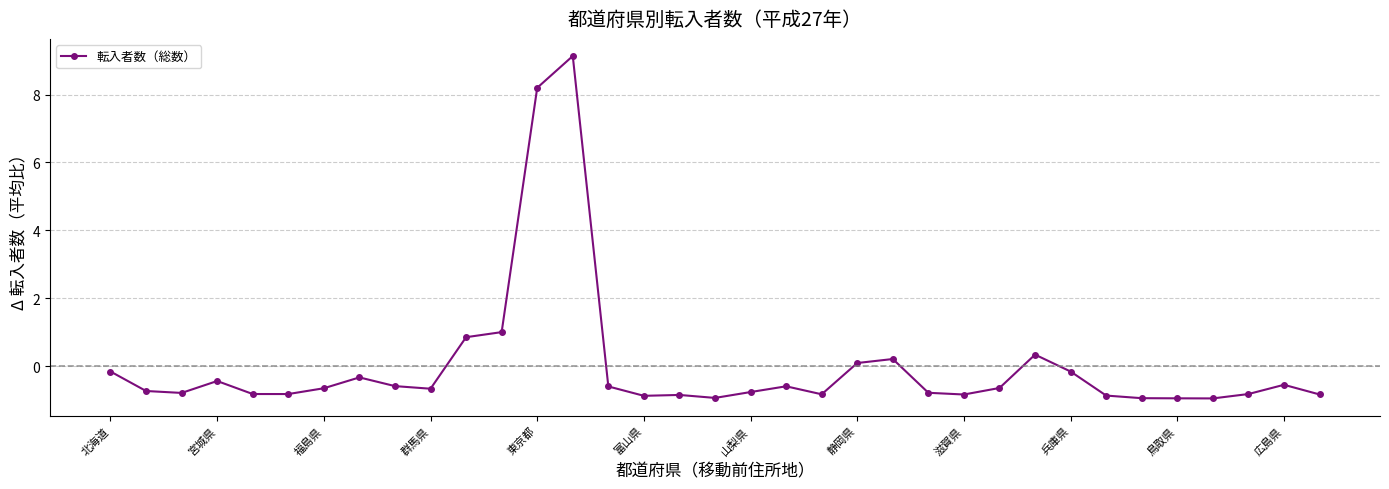

How many categories are shown in the chart?

35